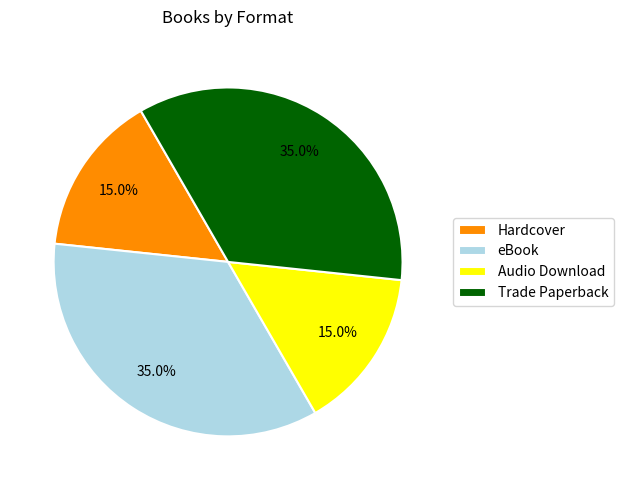

To the nearest percent, what portion does Hardcover represent?

15%